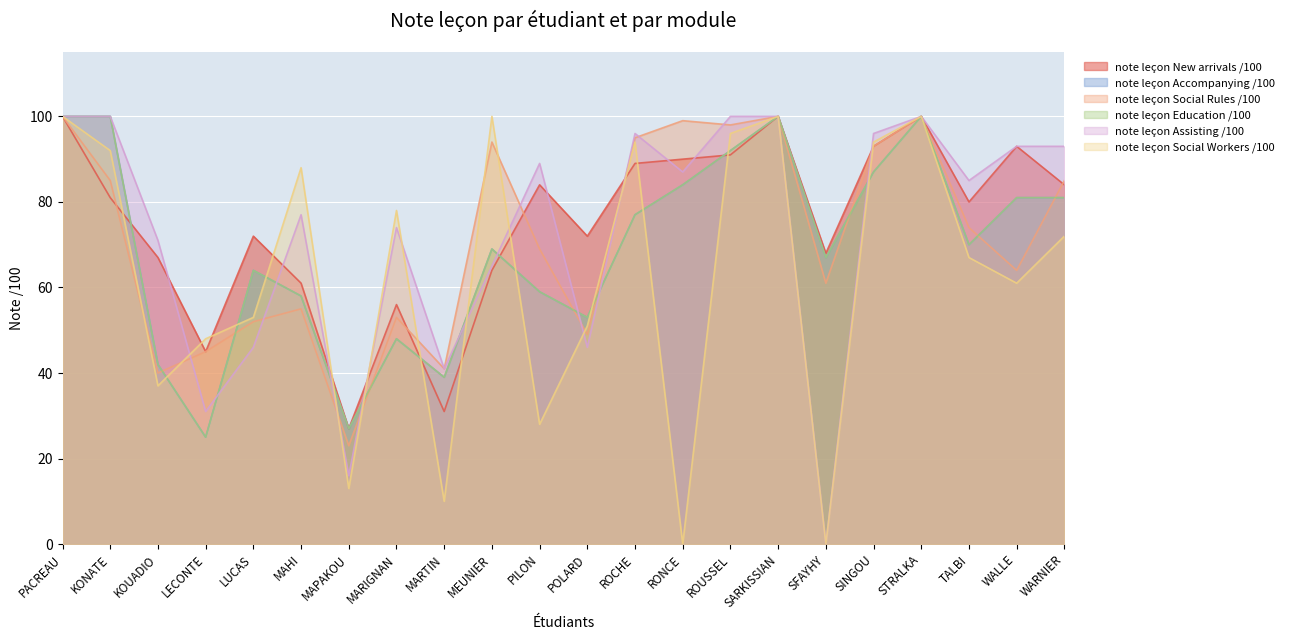

Reading right to left, transcribe all the data shown in this chart.

note leçon New arrivals /100: WARNIER=84	WALLE=93	TALBI=80	STRALKA=100	SINGOU=93	SFAYHY=68	SARKISSIAN=100	ROUSSEL=91	RONCE=90	ROCHE=89	POLARD=72	PILON=84	MEUNIER=64	MARTIN=31	MARIGNAN=56	MAPAKOU=27	MAHI=61	LUCAS=72	LECONTE=45	KOUADIO=67	KONATE=81	PACREAU=100
note leçon Accompanying /100: WARNIER=81	WALLE=81	TALBI=70	STRALKA=100	SINGOU=87	SFAYHY=67	SARKISSIAN=100	ROUSSEL=92	RONCE=84	ROCHE=77	POLARD=53	PILON=59	MEUNIER=69	MARTIN=39	MARIGNAN=48	MAPAKOU=27	MAHI=58	LUCAS=64	LECONTE=25	KOUADIO=42	KONATE=100	PACREAU=100
note leçon Social Rules /100: WARNIER=85	WALLE=64	TALBI=74	STRALKA=100	SINGOU=93	SFAYHY=61	SARKISSIAN=100	ROUSSEL=98	RONCE=99	ROCHE=95	POLARD=49	PILON=69	MEUNIER=94	MARTIN=41	MARIGNAN=53	MAPAKOU=23	MAHI=55	LUCAS=52	LECONTE=45	KOUADIO=40	KONATE=85	PACREAU=100
note leçon Education /100: WARNIER=81	WALLE=81	TALBI=70	STRALKA=100	SINGOU=87	SFAYHY=67	SARKISSIAN=100	ROUSSEL=92	RONCE=84	ROCHE=77	POLARD=53	PILON=59	MEUNIER=69	MARTIN=39	MARIGNAN=48	MAPAKOU=27	MAHI=58	LUCAS=64	LECONTE=25	KOUADIO=42	KONATE=100	PACREAU=100
note leçon Assisting /100: WARNIER=93	WALLE=93	TALBI=85	STRALKA=100	SINGOU=96	SFAYHY=0	SARKISSIAN=100	ROUSSEL=100	RONCE=87	ROCHE=96	POLARD=46	PILON=89	MEUNIER=65	MARTIN=41	MARIGNAN=74	MAPAKOU=16	MAHI=77	LUCAS=46	LECONTE=31	KOUADIO=71	KONATE=100	PACREAU=100
note leçon Social Workers /100: WARNIER=72	WALLE=61	TALBI=67	STRALKA=100	SINGOU=94	SFAYHY=0	SARKISSIAN=100	ROUSSEL=96	RONCE=0	ROCHE=94	POLARD=51	PILON=28	MEUNIER=100	MARTIN=10	MARIGNAN=78	MAPAKOU=13	MAHI=88	LUCAS=53	LECONTE=48	KOUADIO=37	KONATE=92	PACREAU=100